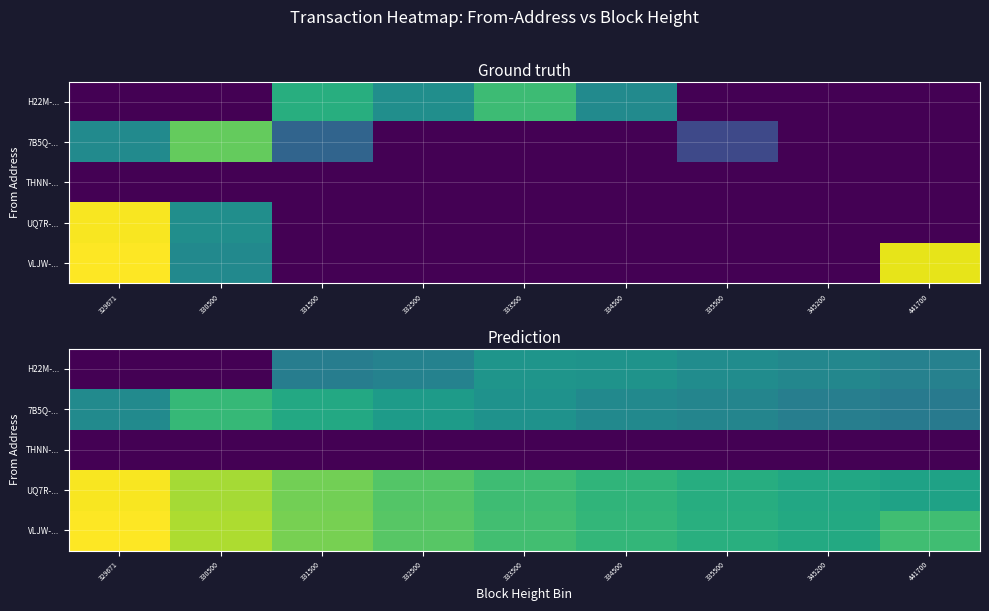

True or false: THNN-... has a value of 0.0 at 330500.

True